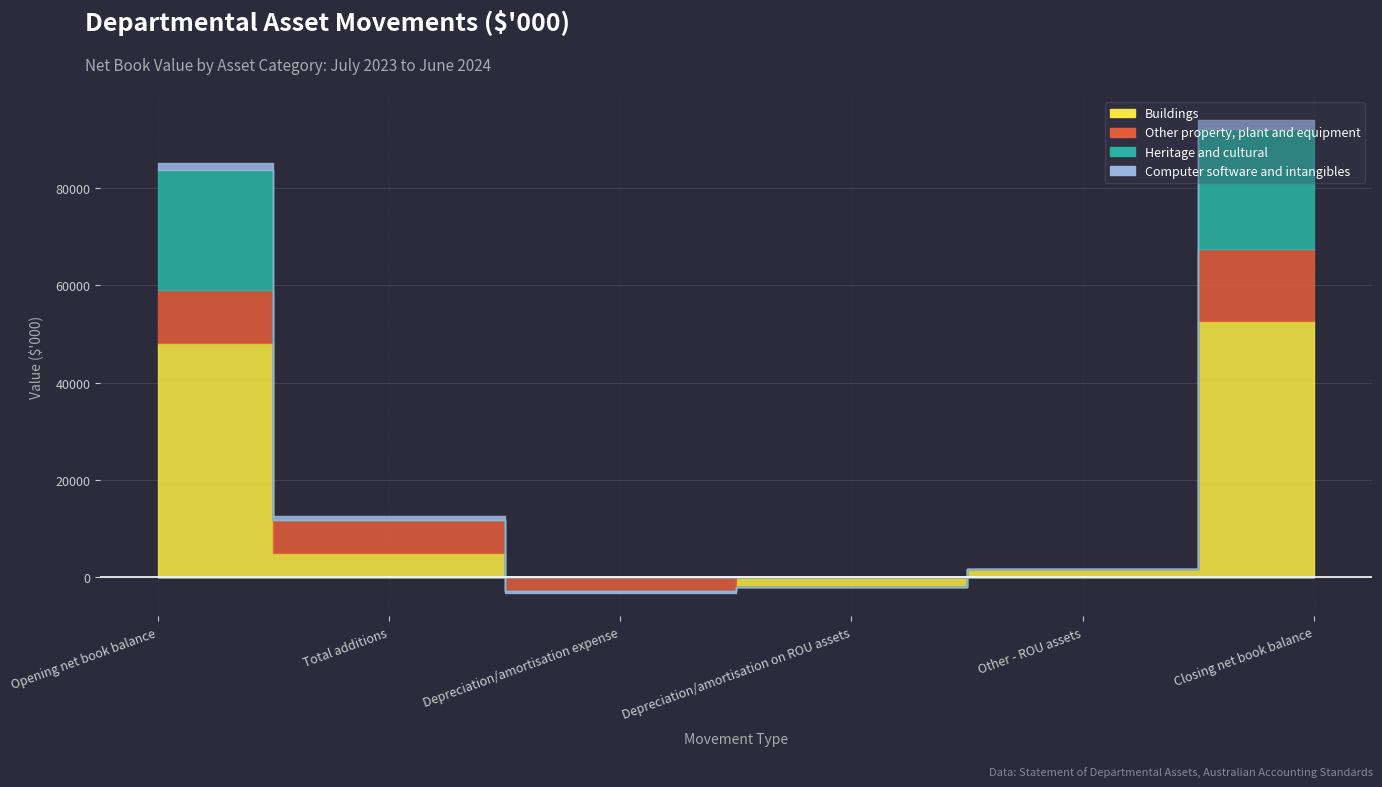

Reading right to left, list all the values displayed in this chart.

Buildings: 52591	1570	-2083	0	4932	48172
Other property, plant and equipment: 14799	0	0	-2768	6733	10834
Heritage and cultural: 24755	0	0	0	0	24755
Computer software and intangibles: 1929	0	0	-454	980	1403